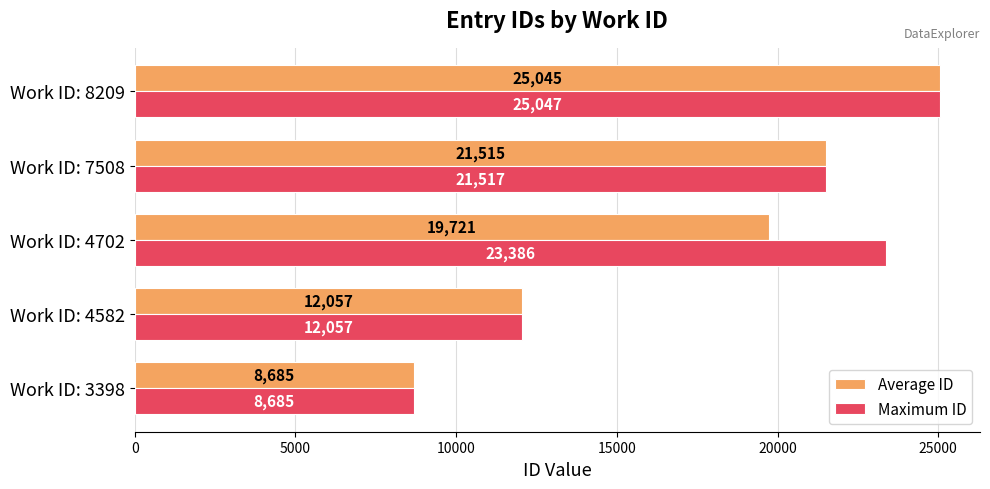

Which series has the widest spread of values?

Maximum ID